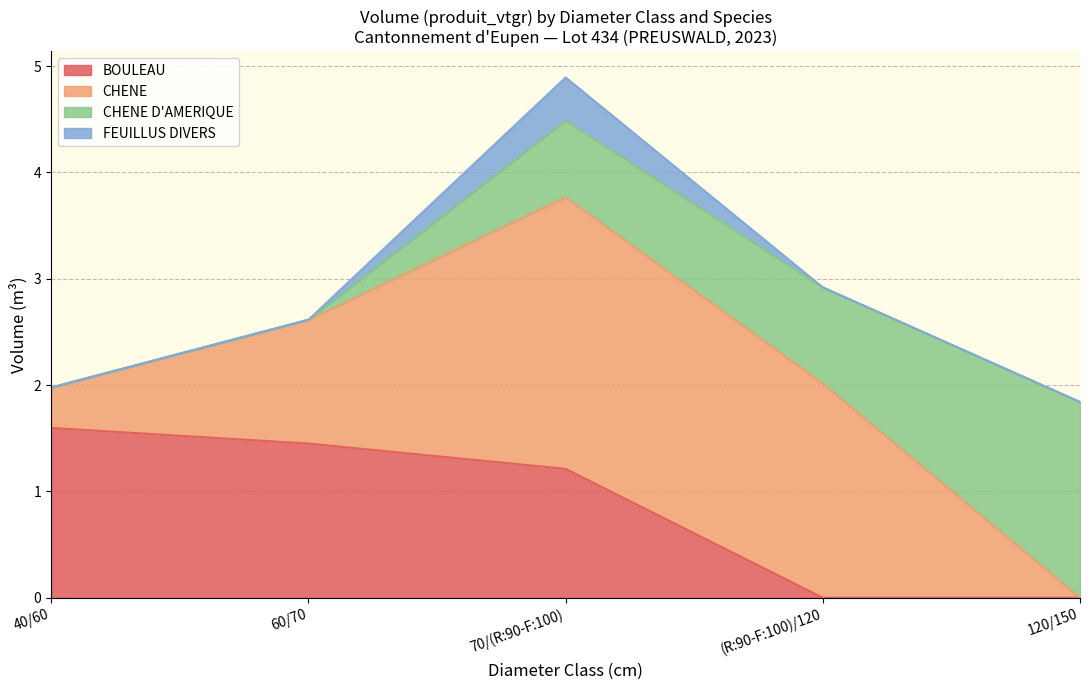

True or false: BOULEAU has a value of 1.4 at 60/70.

True